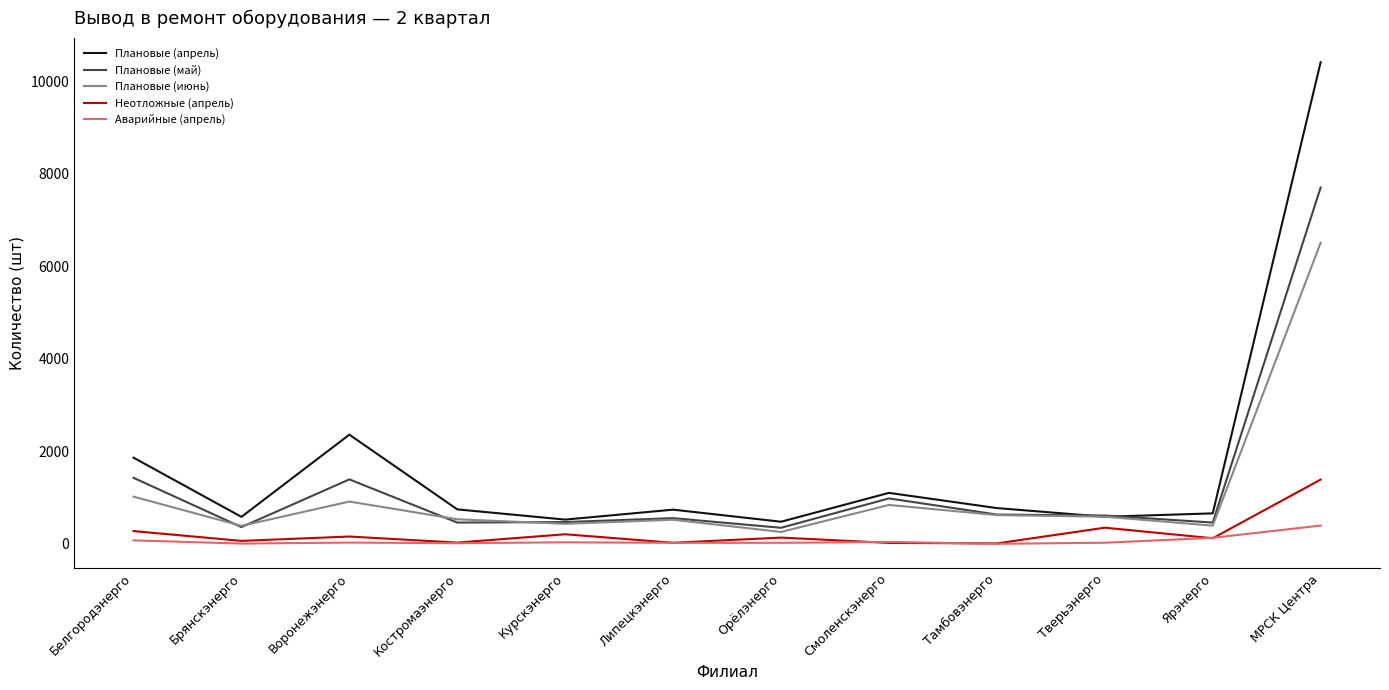

True or false: Неотложные (апрель) and Плановые (июнь) cross at least once.

False